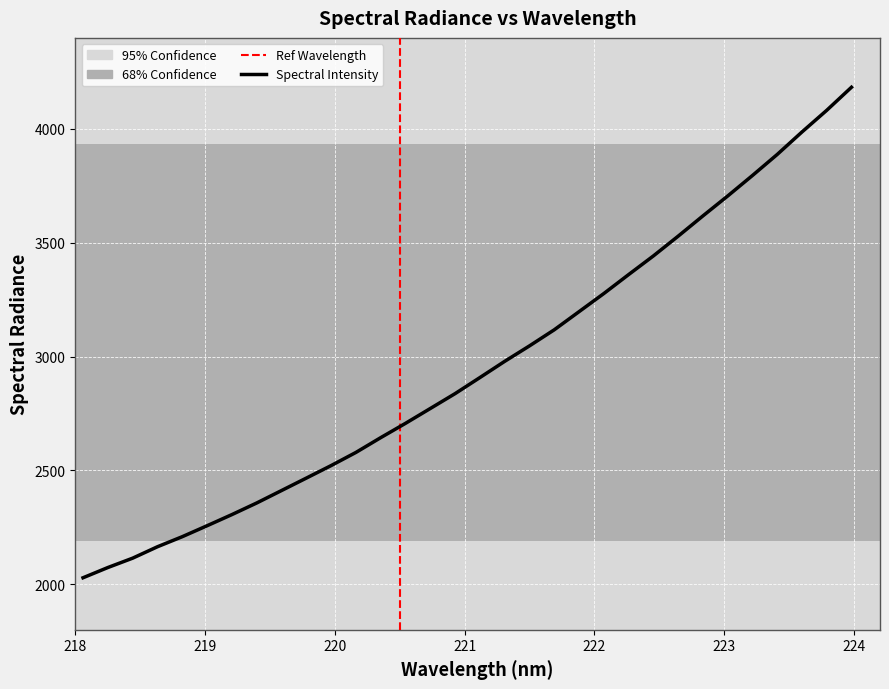

What is the difference between the maximum and minimum values?

2154.7